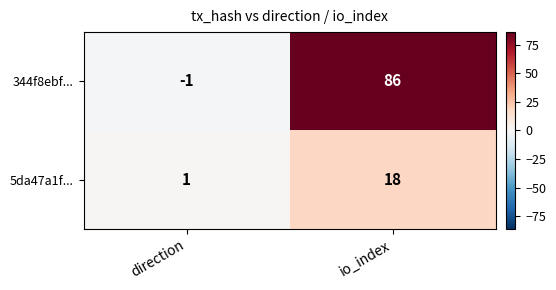

The 344f8ebf... series shows -1 at direction. True or false?

True